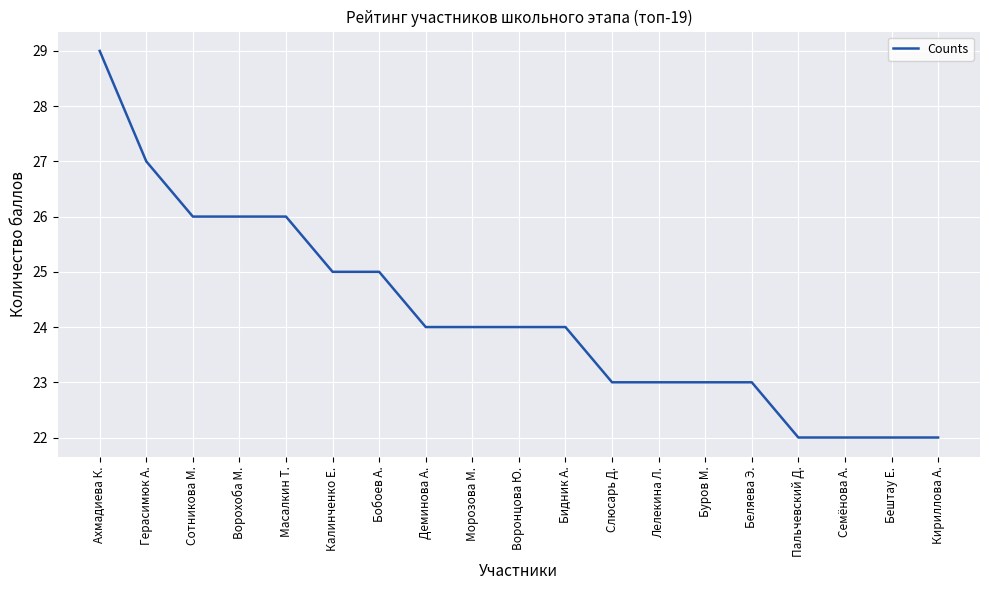

What position from the left is Бештау Е.?

18